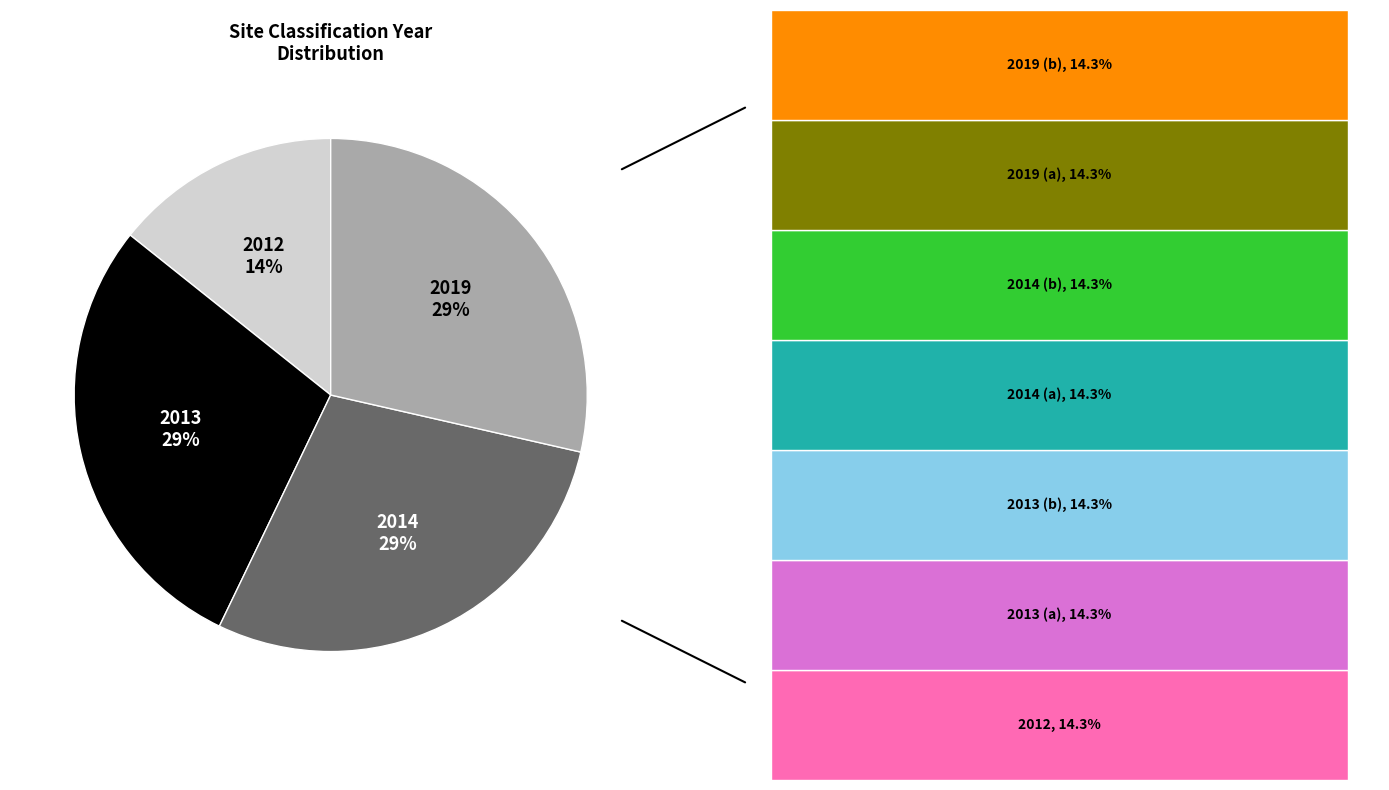

Is there any slice that represents more than half of the pie?

No